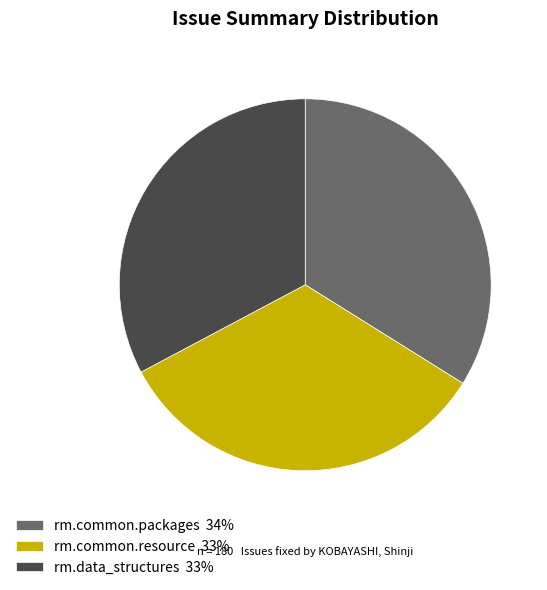

Approximately how many times larger is the value at rm.common.resource 33% compared to rm.common.packages 34%?

1.0